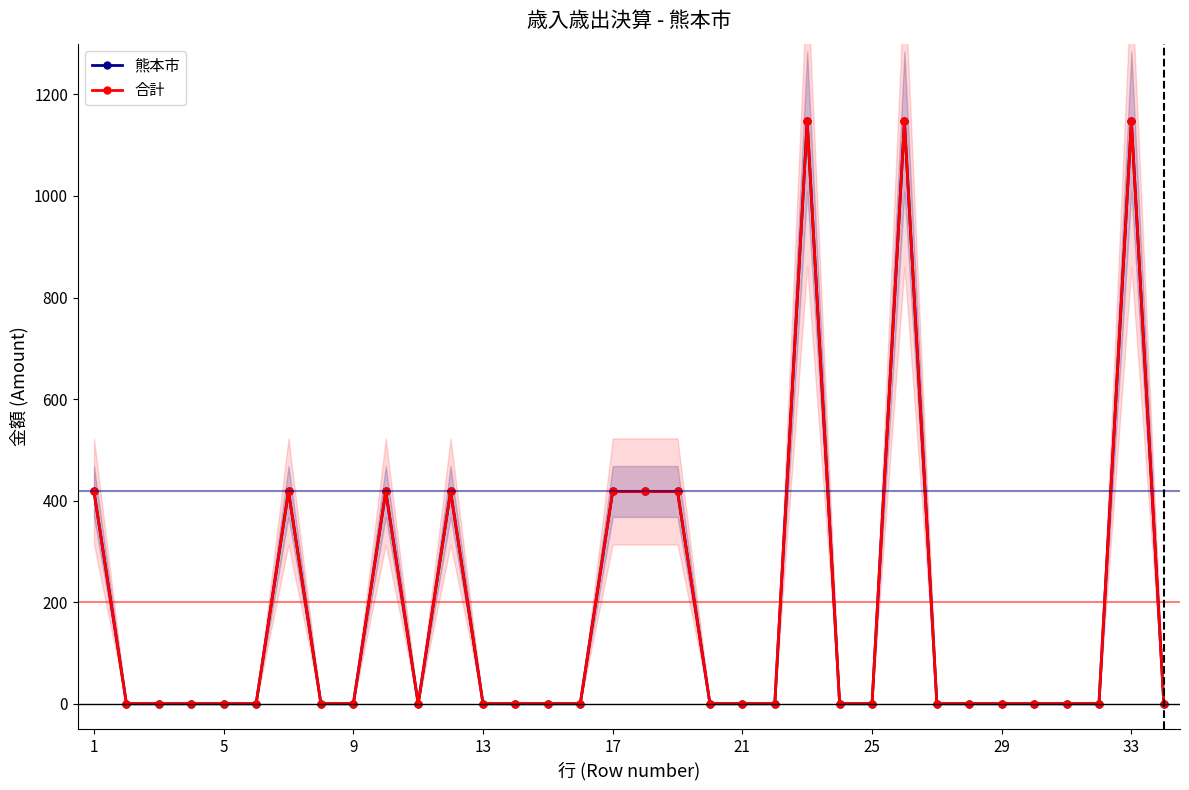

What is the maximum value for 合計?

1147